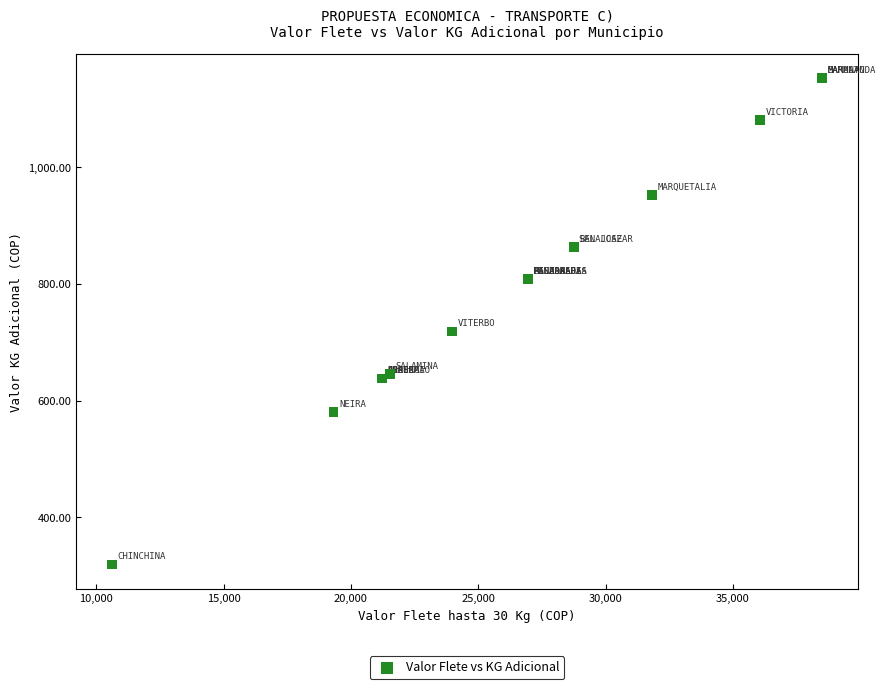

What Y value in the scatter plot is closest to 736?

718.7